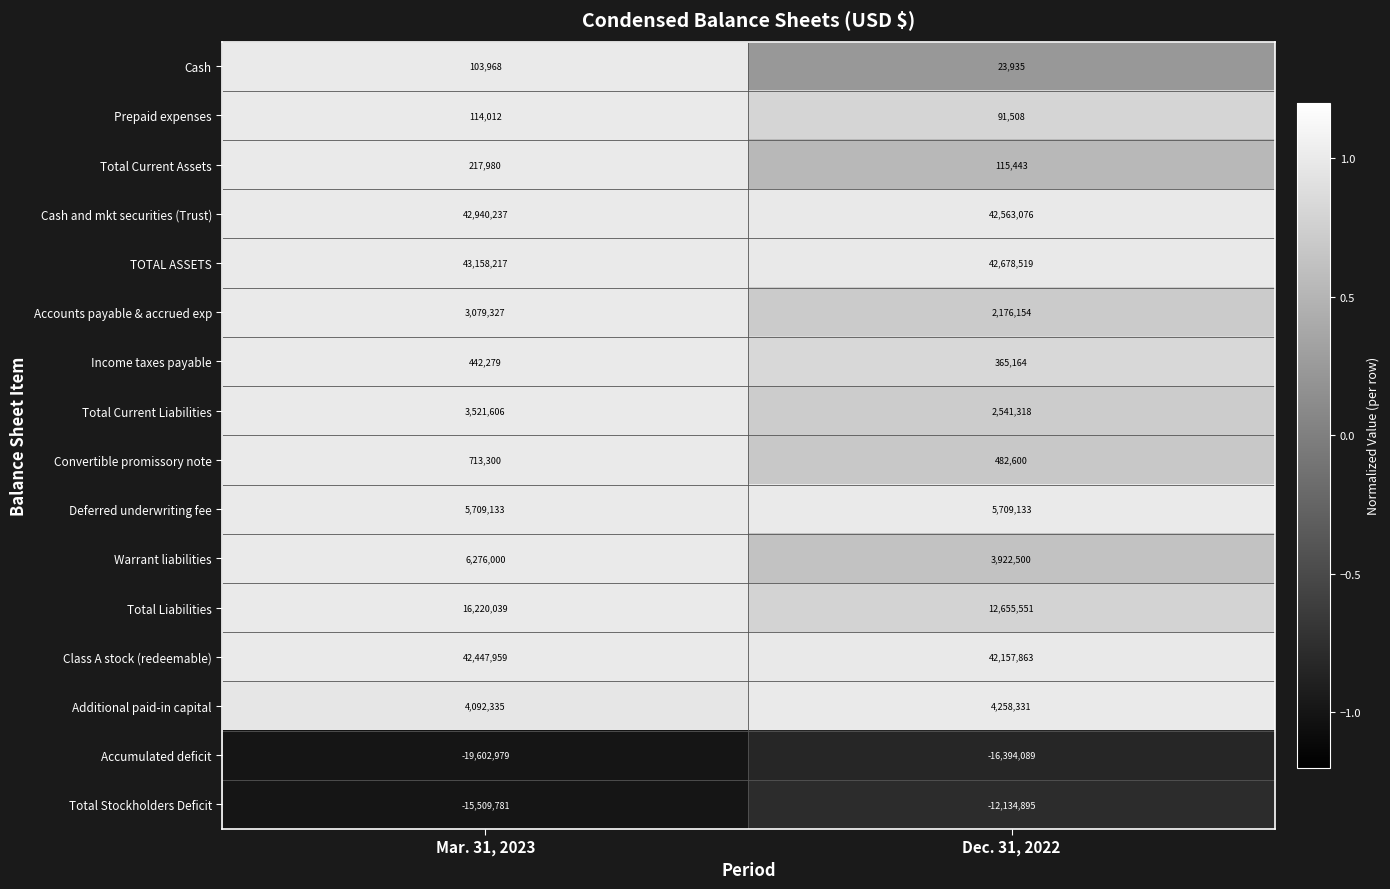

What is the difference between the maximum and minimum values in the Warrant liabilities series?

2353500